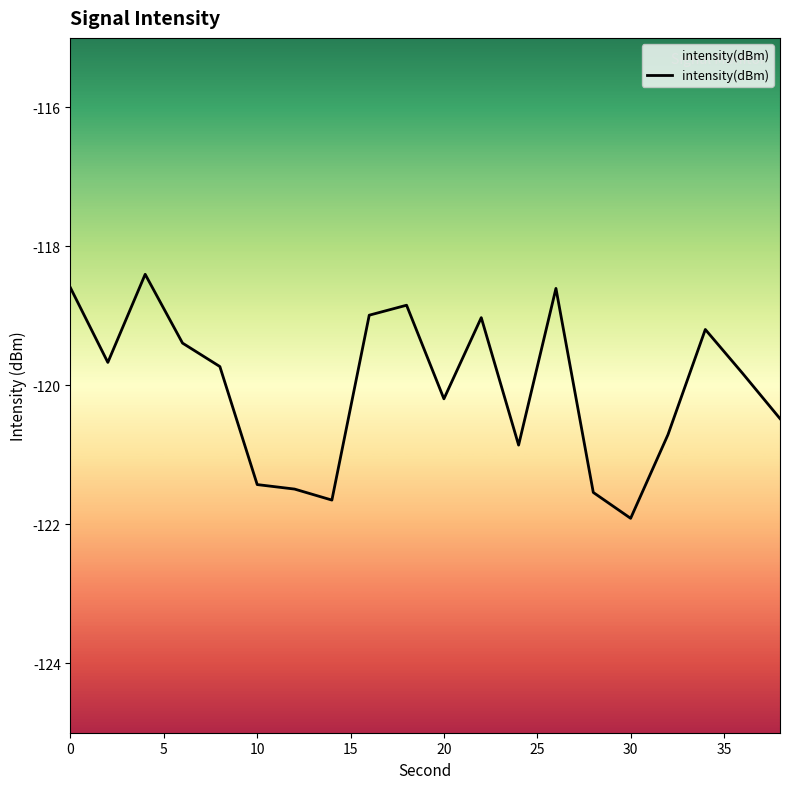

Count the number of categories in the chart.

20